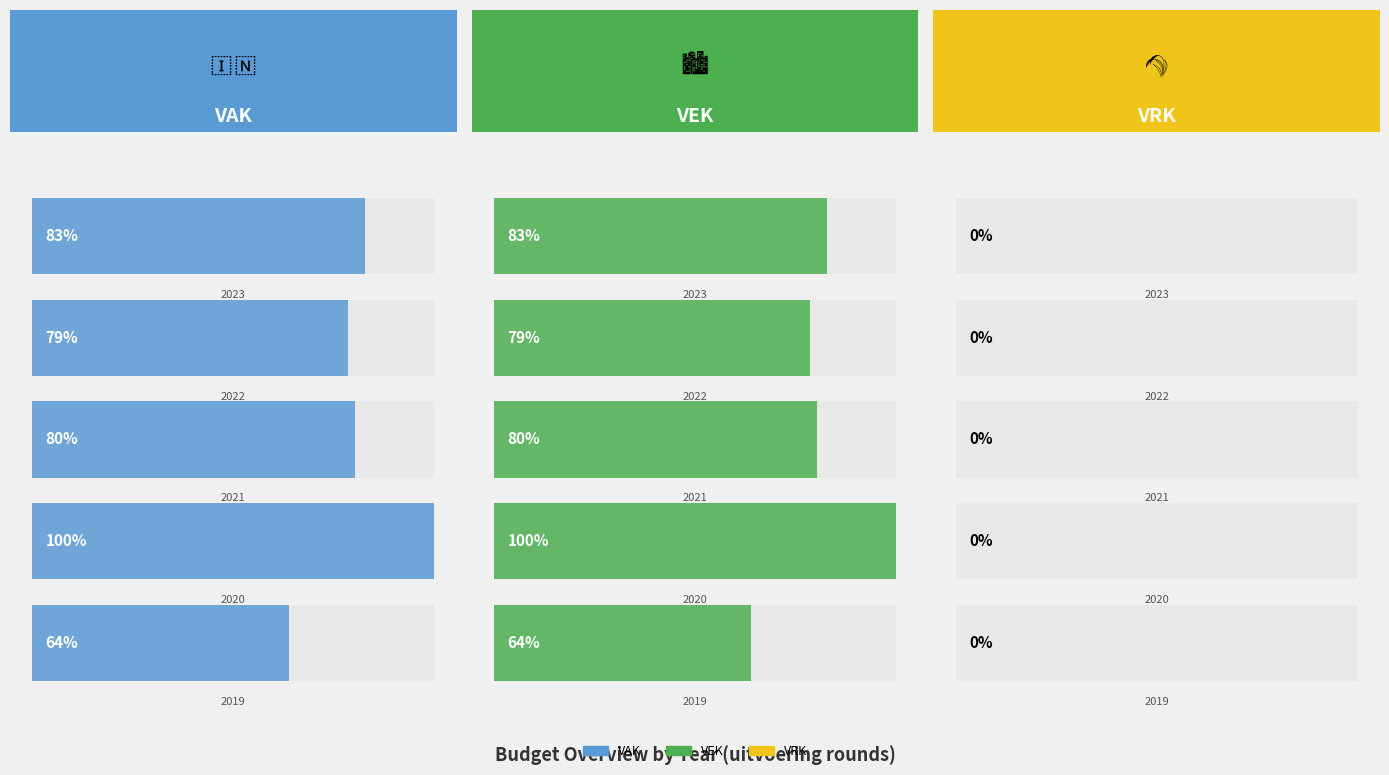

What position from the left is 2021 uitvoering?

3